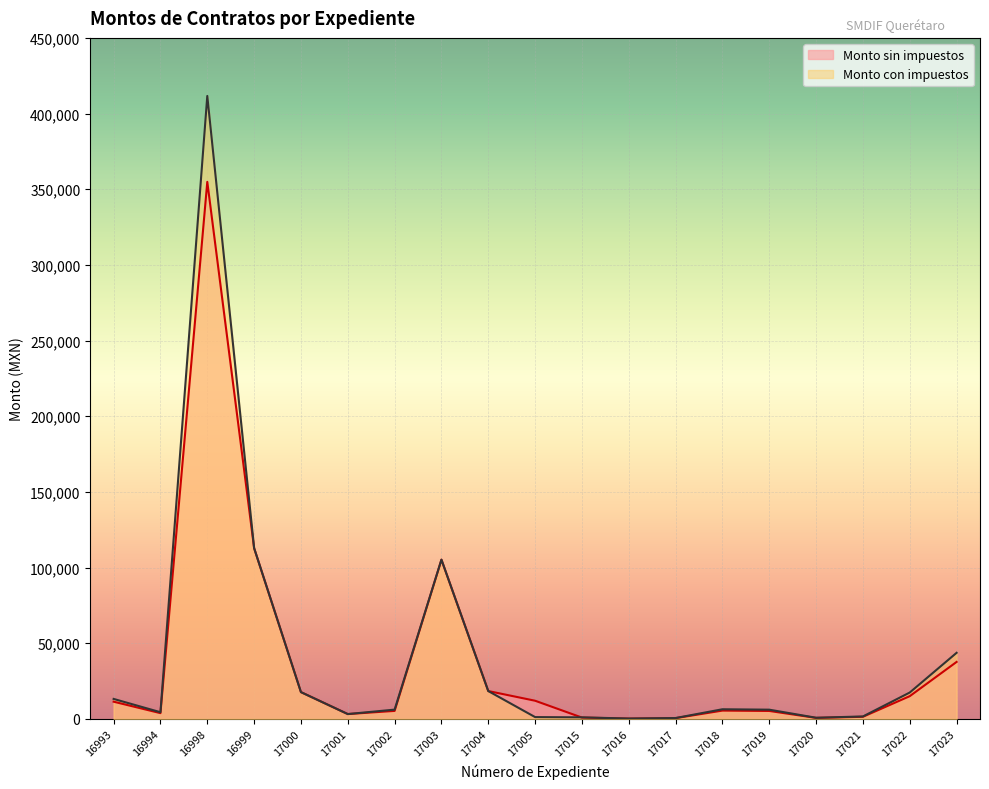

Is it true that Monto con impuestos equals 335.1 at 17016?

False